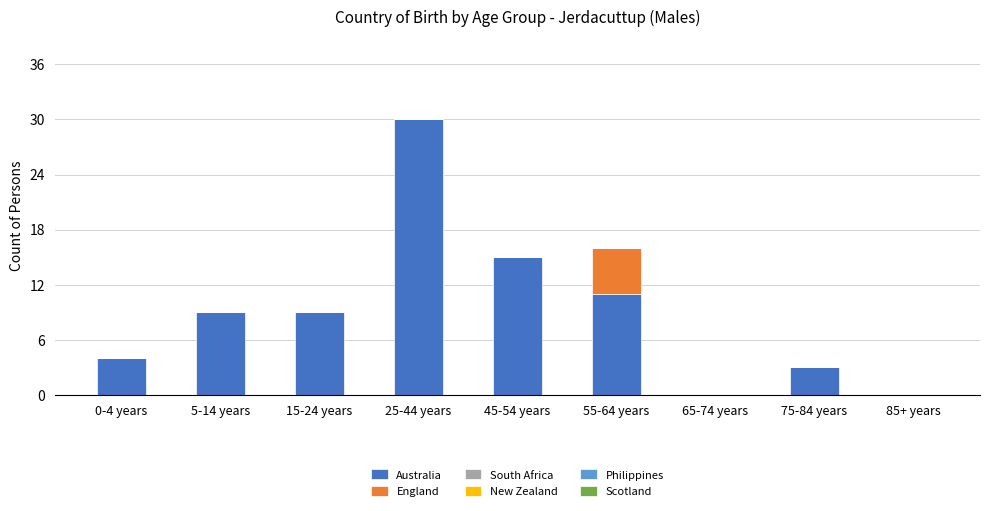

What is the maximum value for Australia?

30